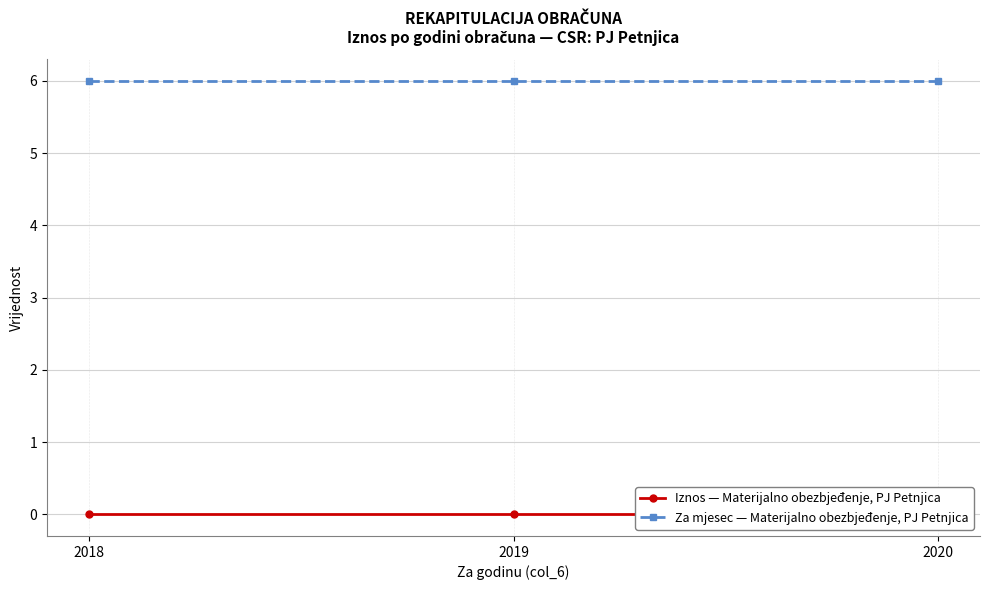

Rank the categories by Iznos — Materijalno obezbjeđenje, PJ Petnjica value from lowest to highest.

2018, 2019, 2020